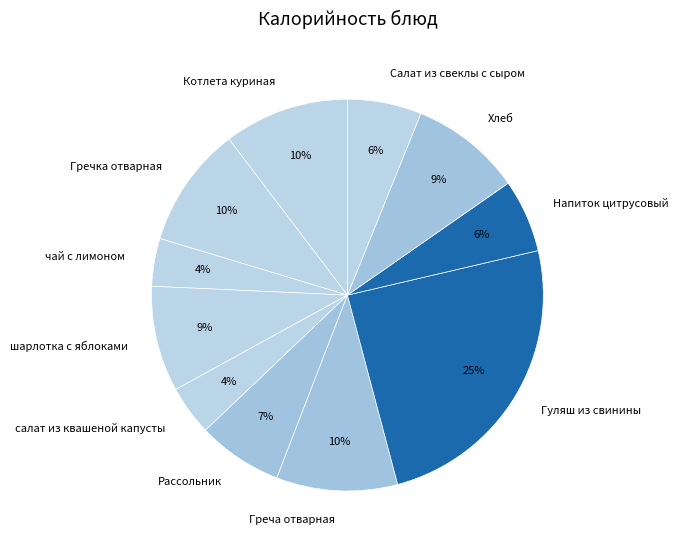

What is the ratio of the value at Салат из свеклы с сыром to the value at Рассольник?

0.9